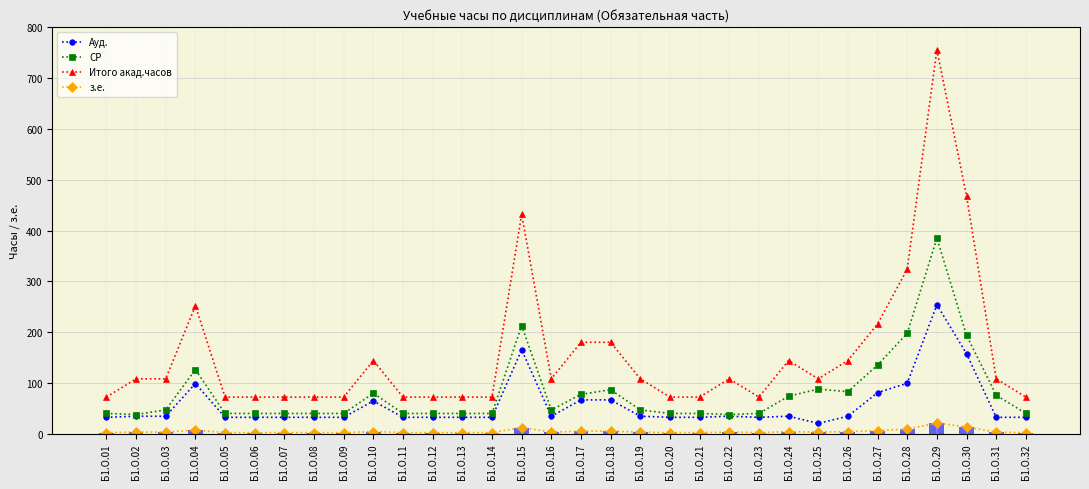

What is the total value across all series at Б1.О.26?

265.0